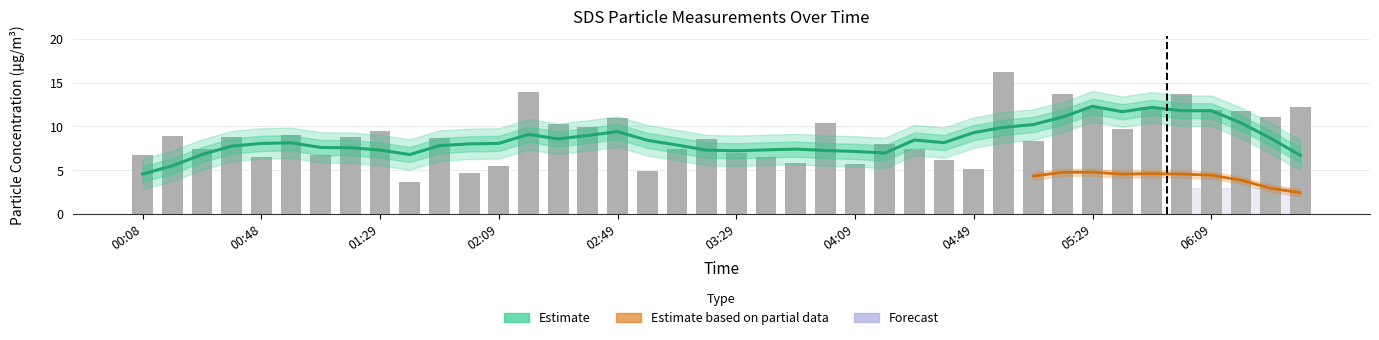

The value at 04:39 is 6.2. True or false?

True